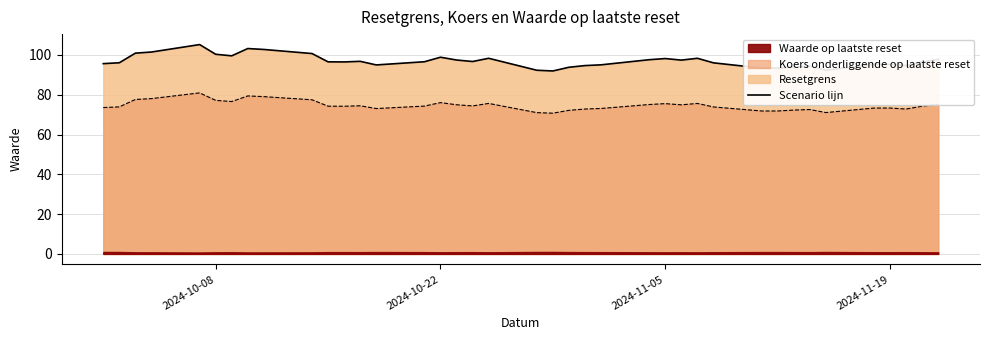

True or false: Resetgrens and Koers onderliggende op laatste reset intersect in this chart.

False